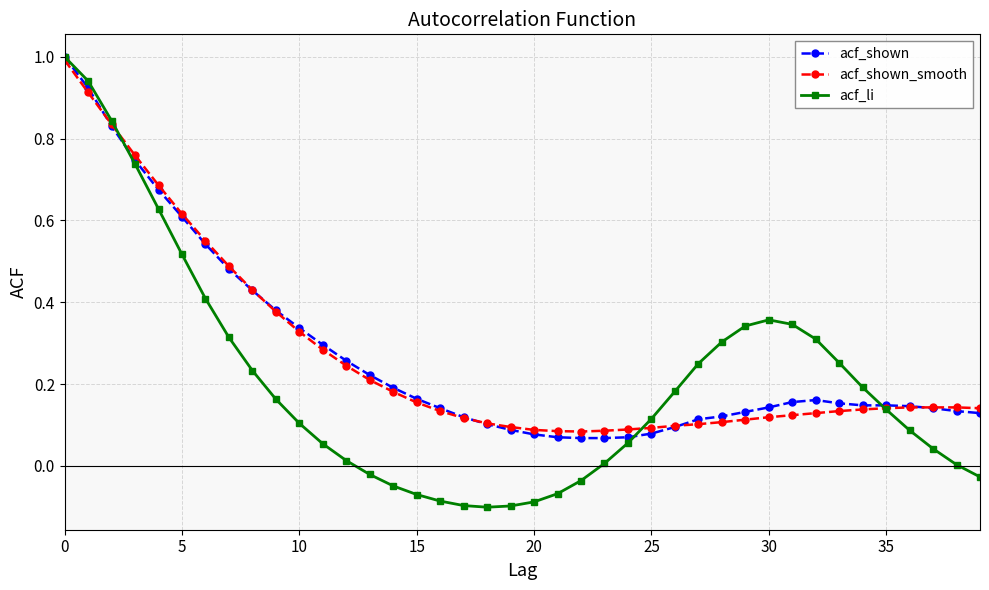

Which series has the largest range (max minus min)?

acf_li